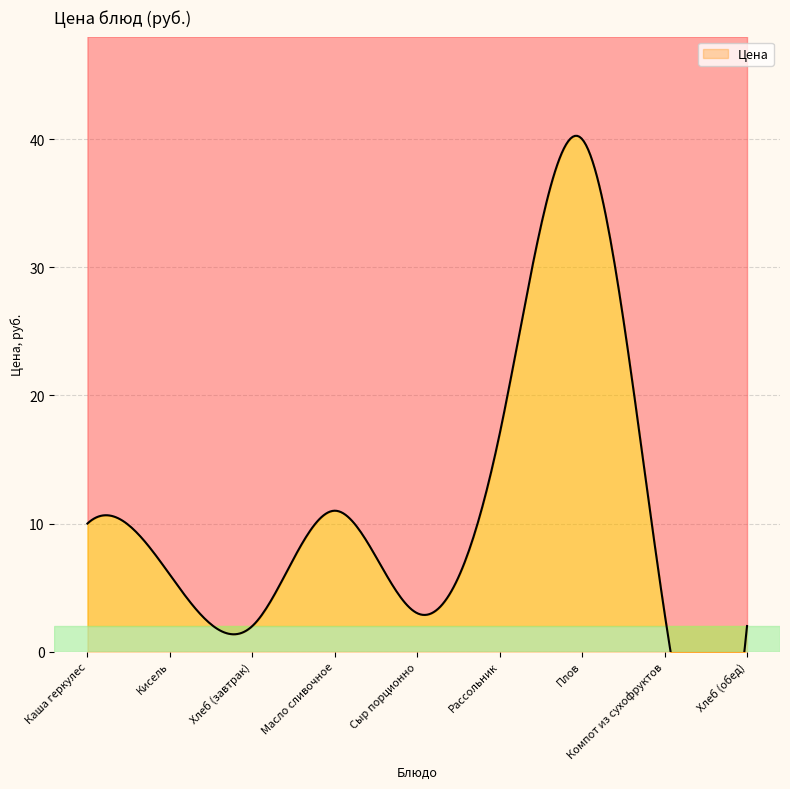

Reading right to left, extract all data points from this chart.

Хлеб (обед)=2	Компот из сухофруктов=3	Плов=40	Рассольник=17	Сыр порционно=3	Масло сливочное=11	Хлеб (завтрак)=2	Кисель=6	Каша геркулес=10